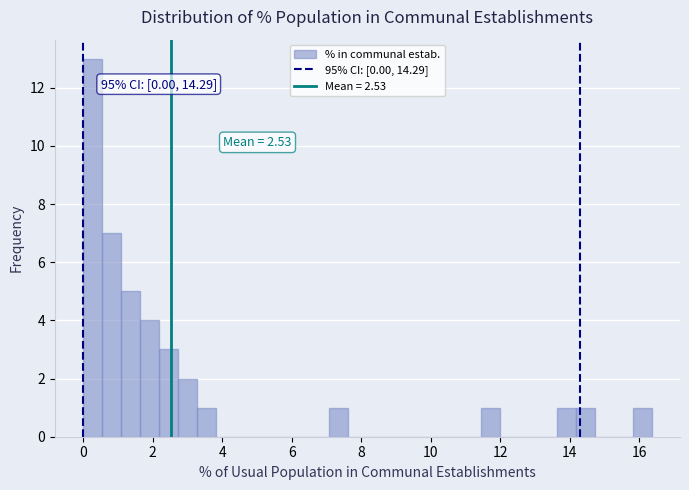

Around what value on the x-axis is the tallest bar? Give the approximate position of its centre, as read against the axis.

0.2